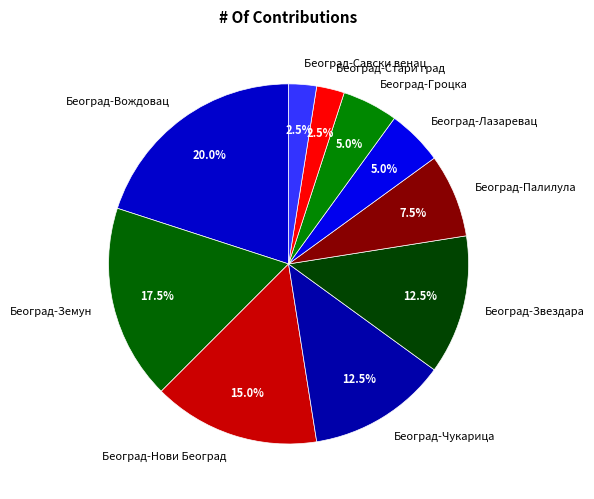

How many segments does this pie chart have?

10